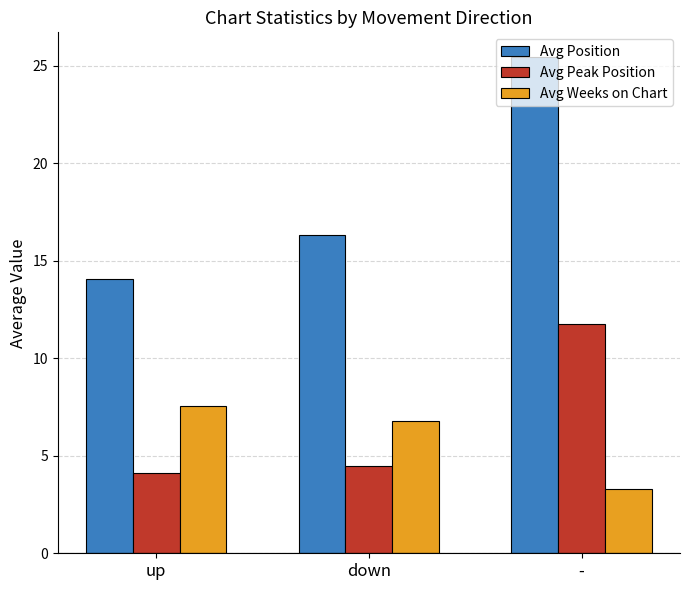

What is the label of the 1st bar from the left?

up